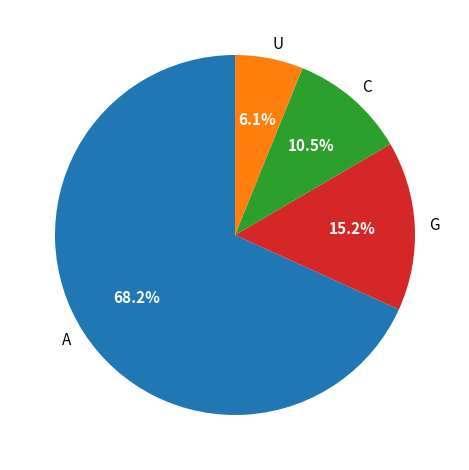

Do A and C together represent more than half of the pie?

Yes